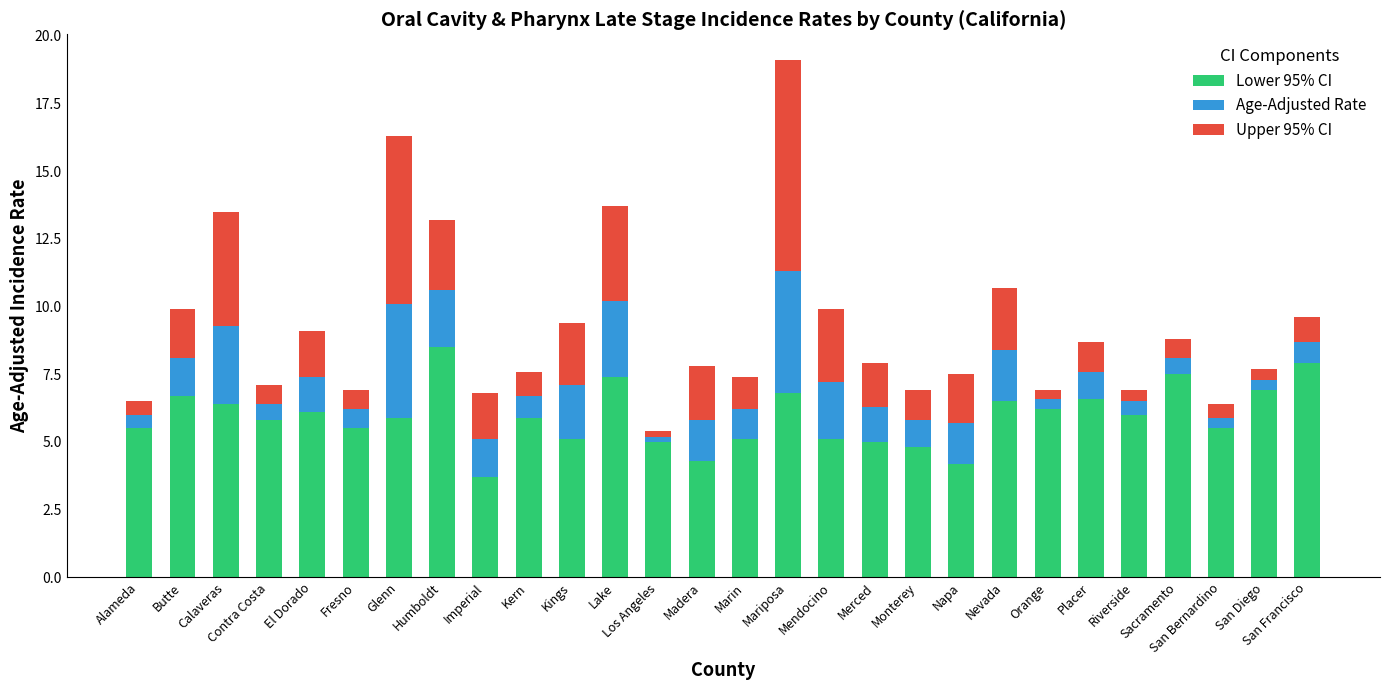

What is the difference between the second highest and minimum values in the Lower 95% CI series?

4.2